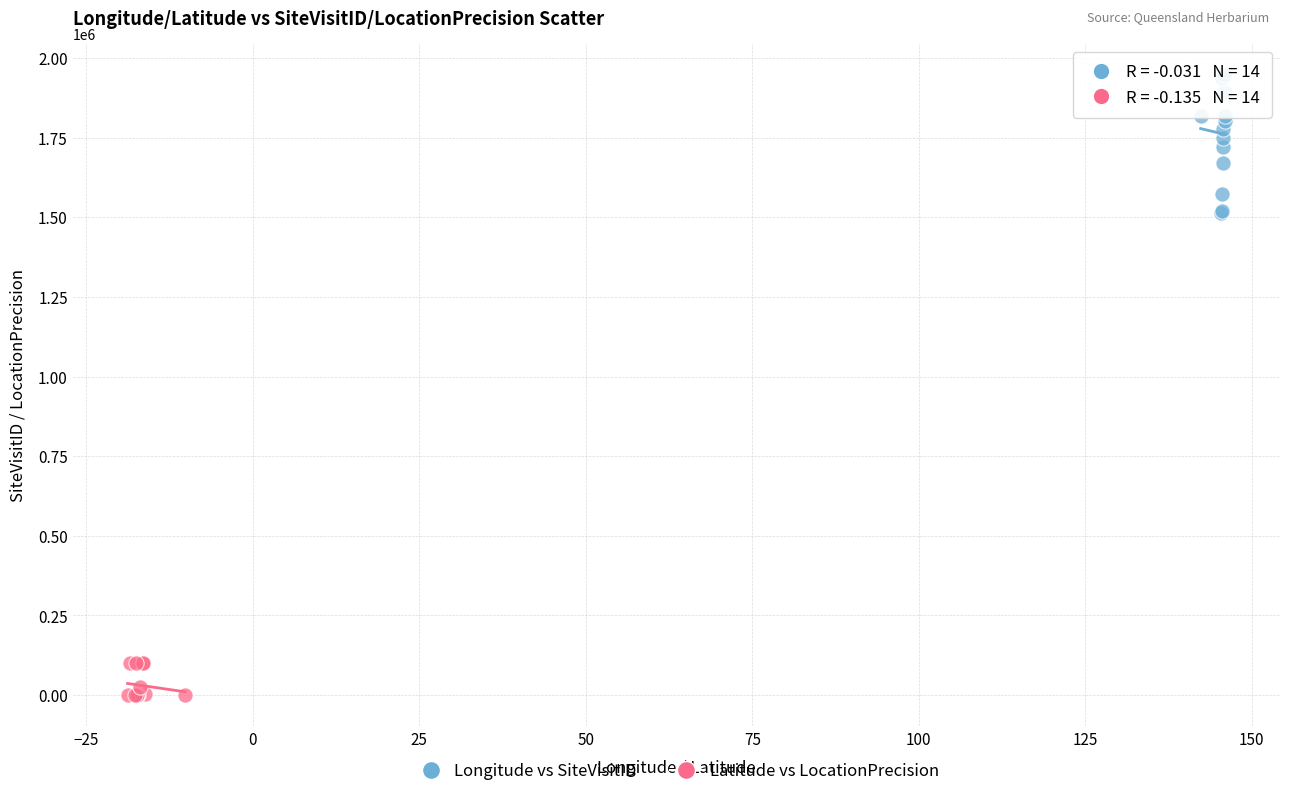

Which series reaches the maximum Y coordinate?

Longitude vs SiteVisitID